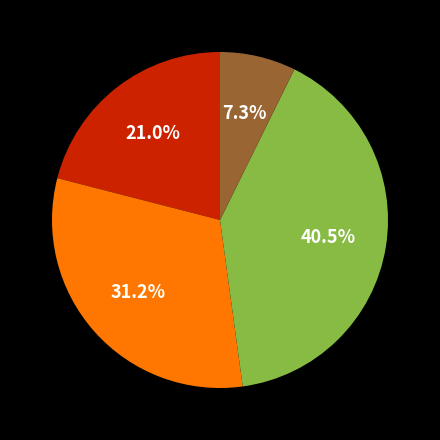

Is there any slice that represents more than half of the pie?

No